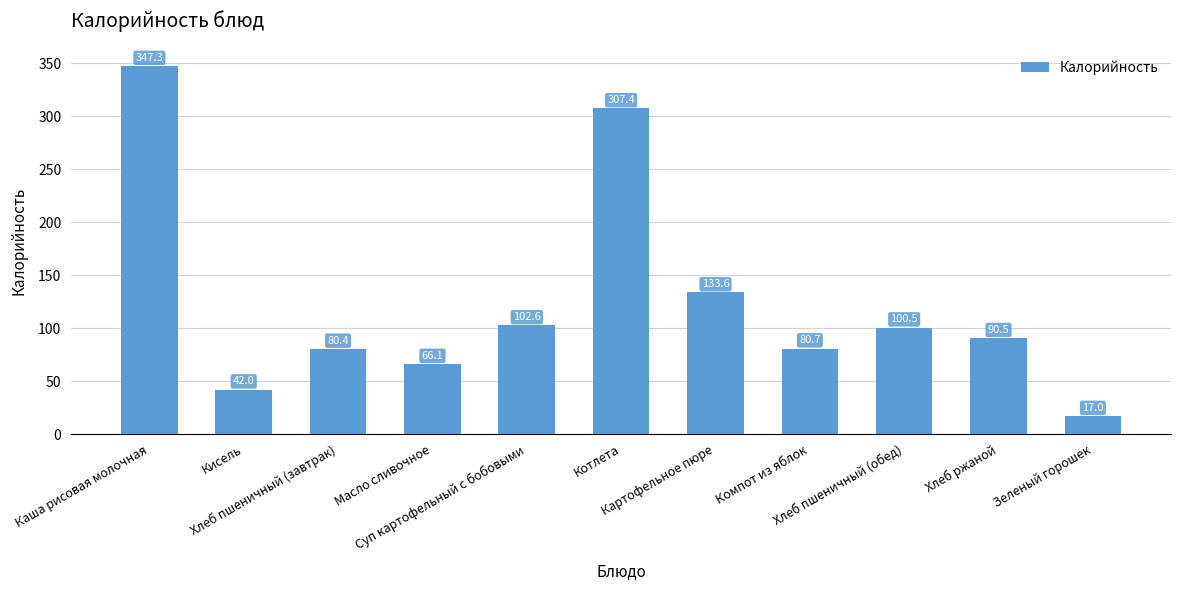

List the labels in order of value, smallest first.

Зеленый горошек, Кисель, Масло сливочное, Хлеб пшеничный (завтрак), Компот из яблок, Хлеб ржаной, Хлеб пшеничный (обед), Суп картофельный с бобовыми, Картофельное пюре, Котлета, Каша рисовая молочная